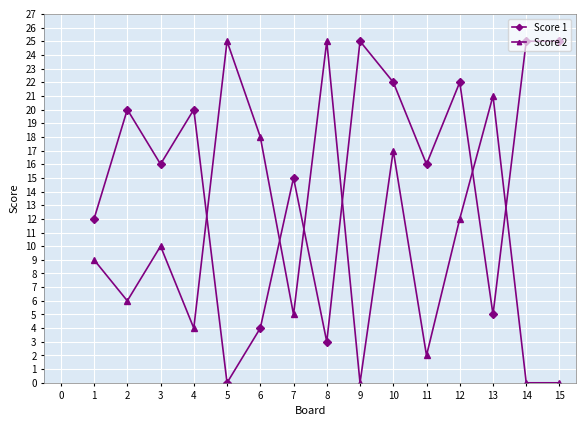

At which category is the sum across all series the highest?

10